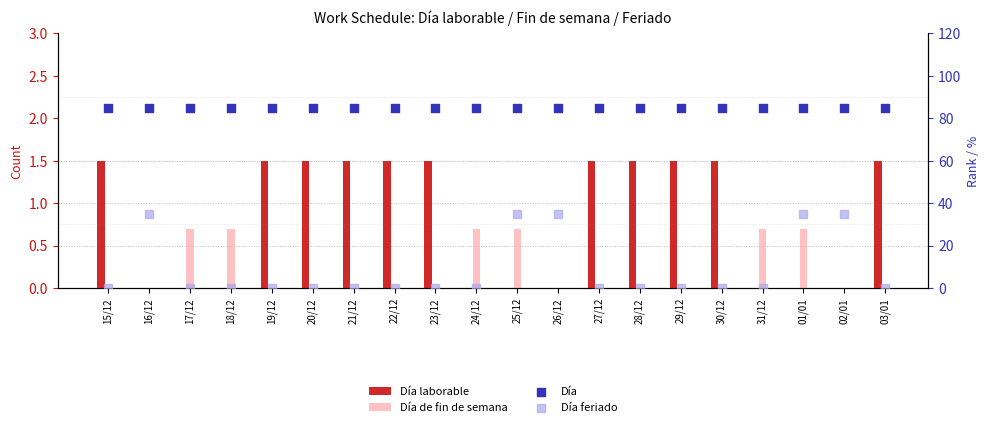

Which series contains the highest Y value?

Día